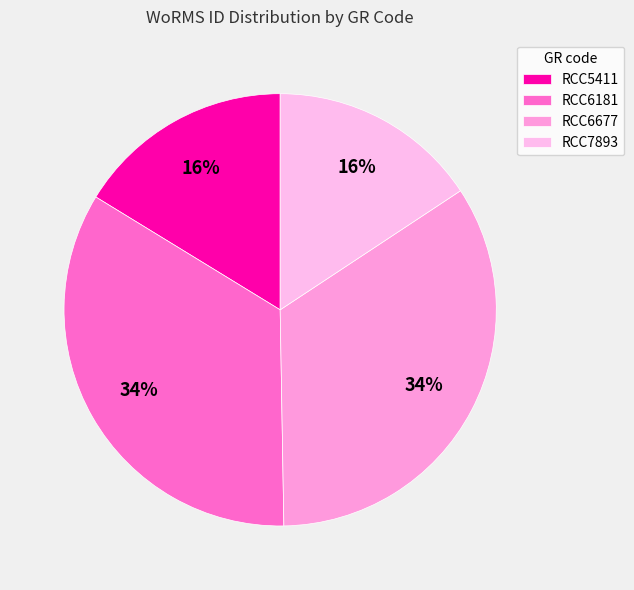

Does RCC6181 represent more than half of the total?

No